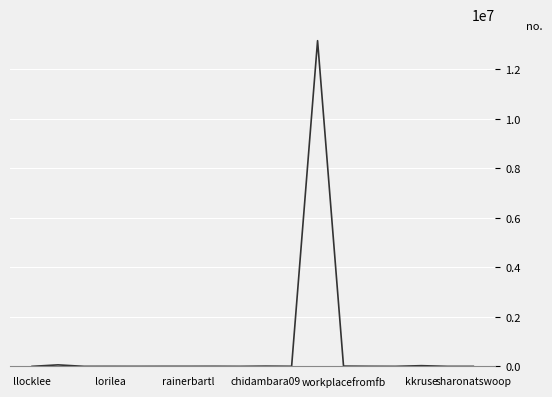

What is the maximum value shown in the chart?

13161018